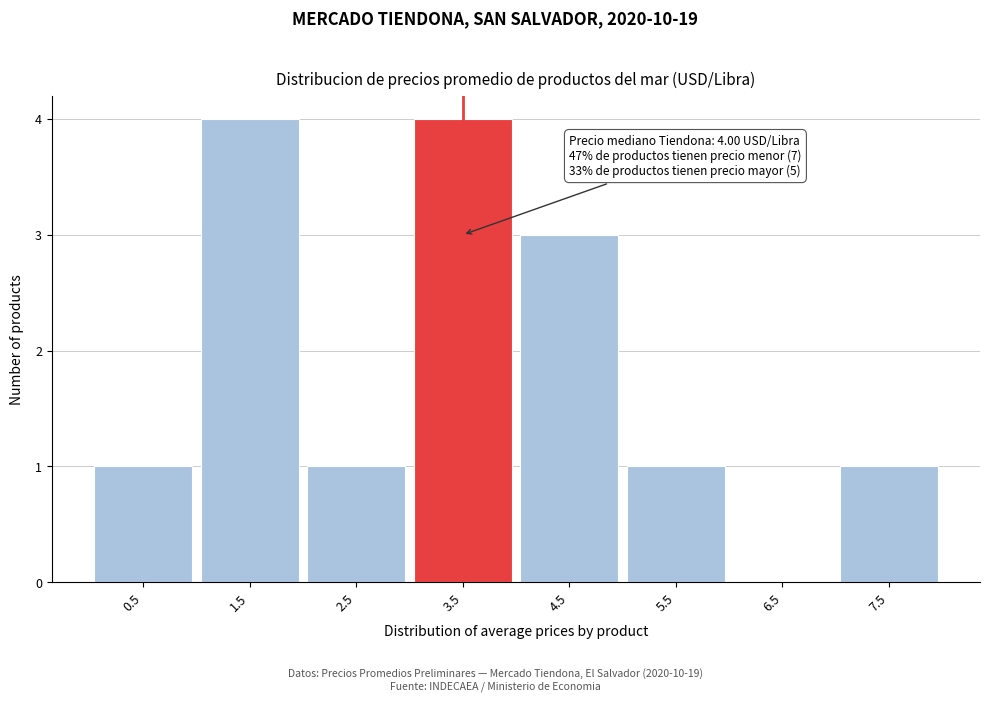

Reading left to right, transcribe all the data shown in this chart.

0.5=1	1.5=4	2.5=1	3.5=4	4.5=3	5.5=1	6.5=0	7.5=1